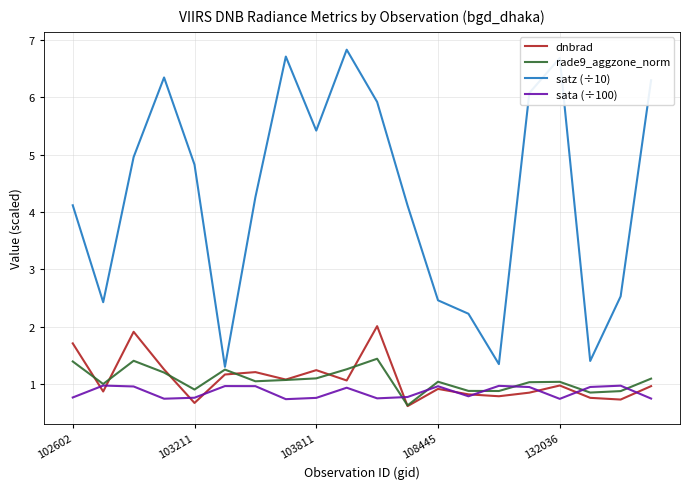

What is the maximum value shown in the chart?

6.8